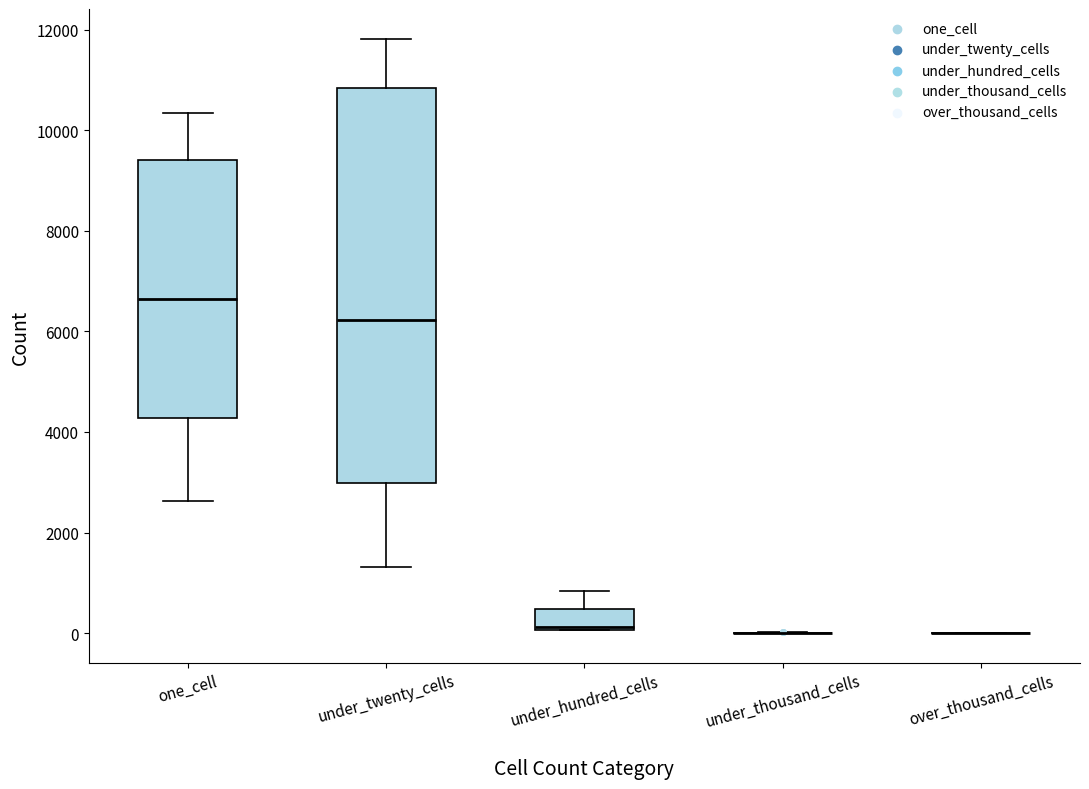

Comparing the boxes themselves (not the whiskers), which one is the tallest?

under_twenty_cells